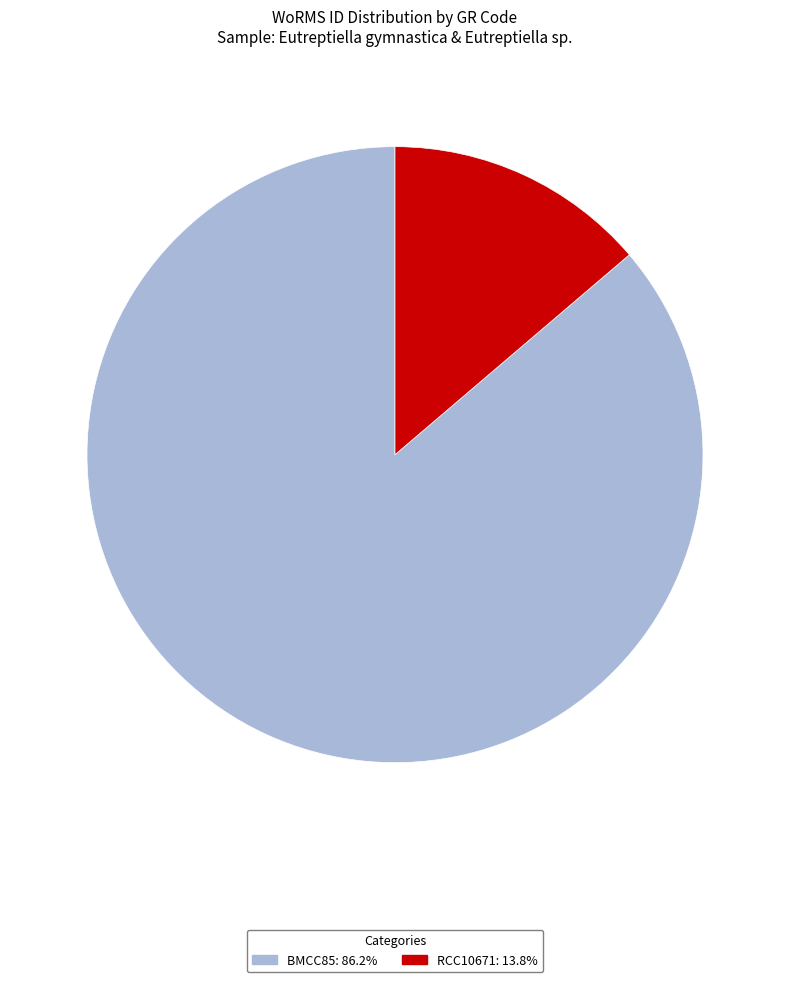

Rank the categories by value from highest to lowest.

BMCC85, RCC10671